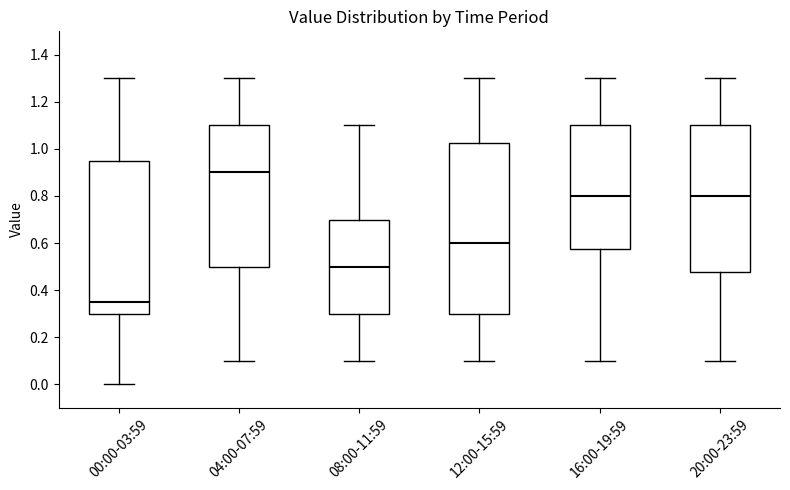

Which box is the tallest, from its lower edge to its upper edge?

12:00-15:59